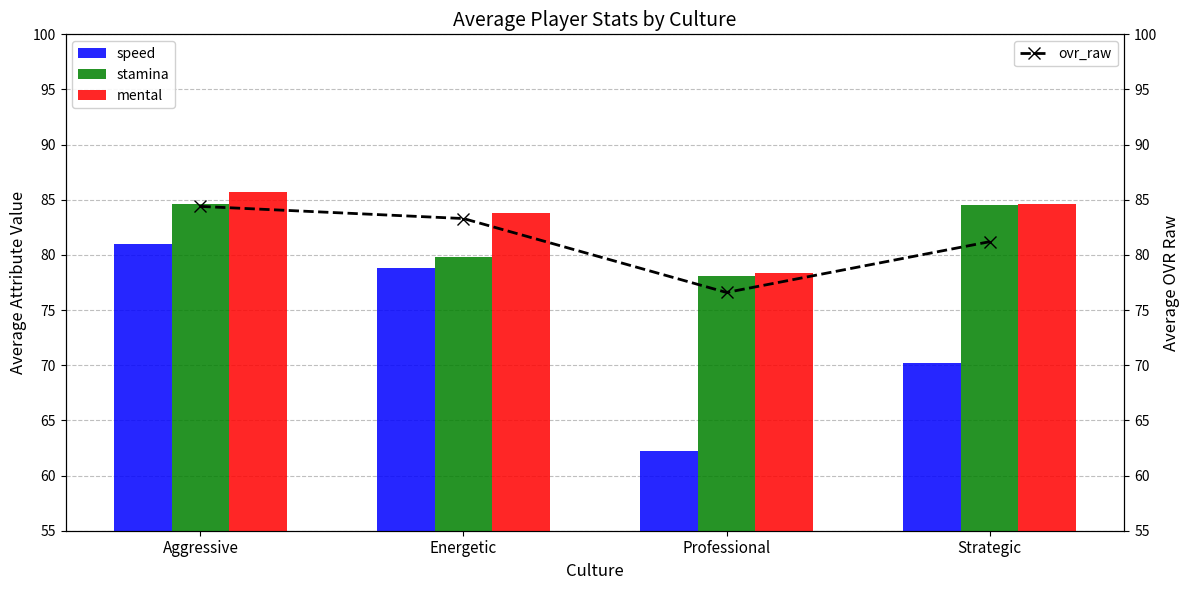

At which label does stamina (bar) reach its minimum?

Professional